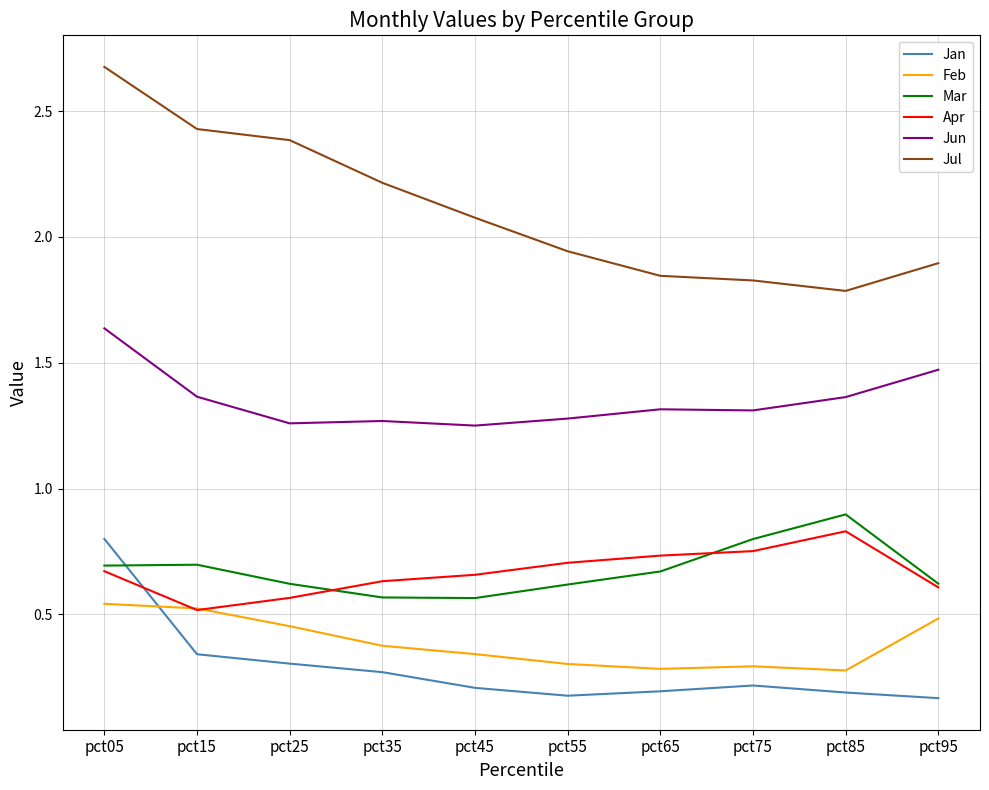

What is the total value across all series at pct55?

5.0